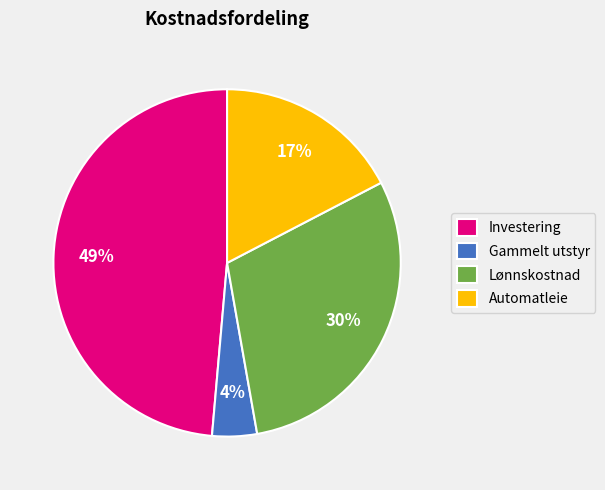

Which has a higher value, Automatleie or Lønnskostnad?

Lønnskostnad